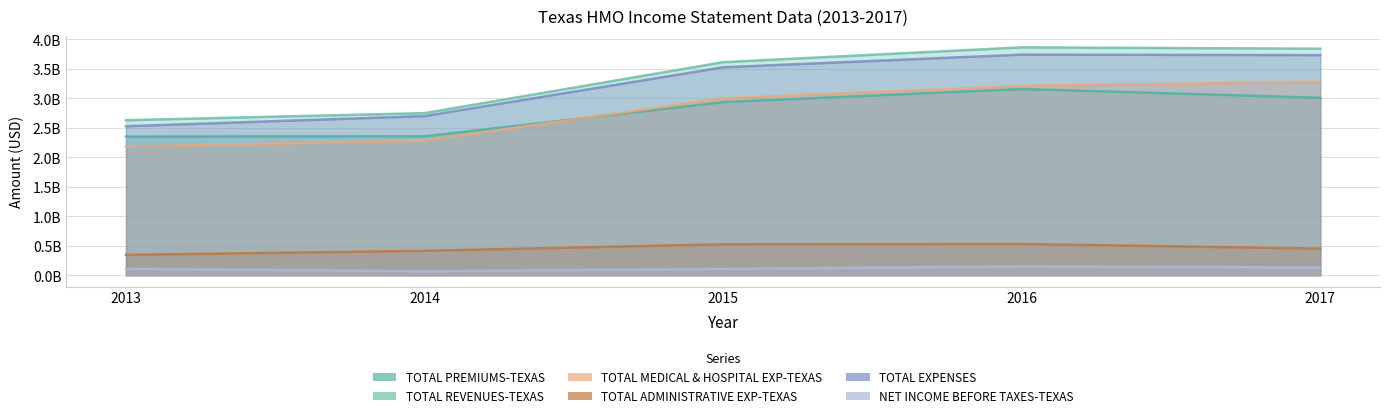

Rank the categories by TOTAL EXPENSES value from lowest to highest.

2013, 2014, 2015, 2017, 2016